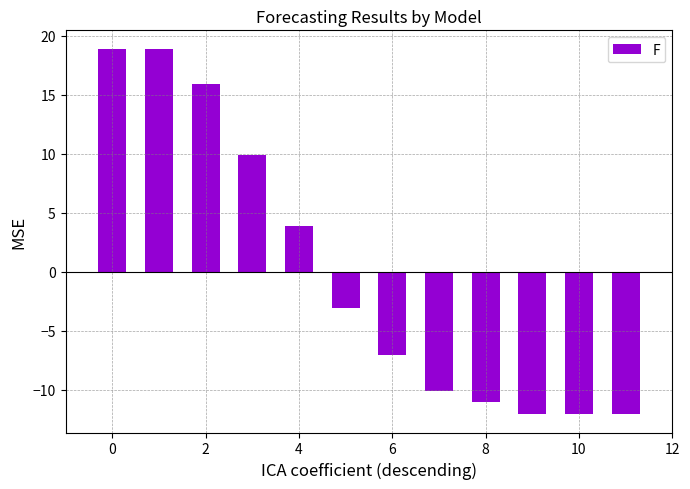

What is the greatest value displayed?

18.9